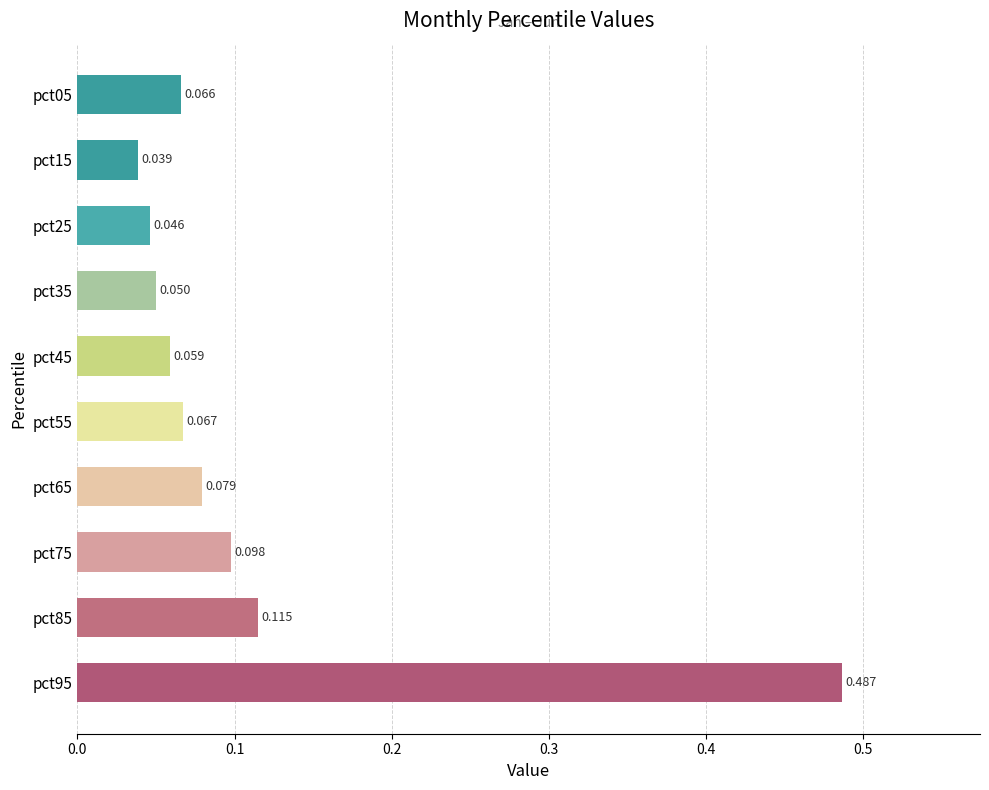

Rank the categories by value from highest to lowest.

pct95, pct85, pct75, pct65, pct55, pct05, pct45, pct35, pct25, pct15